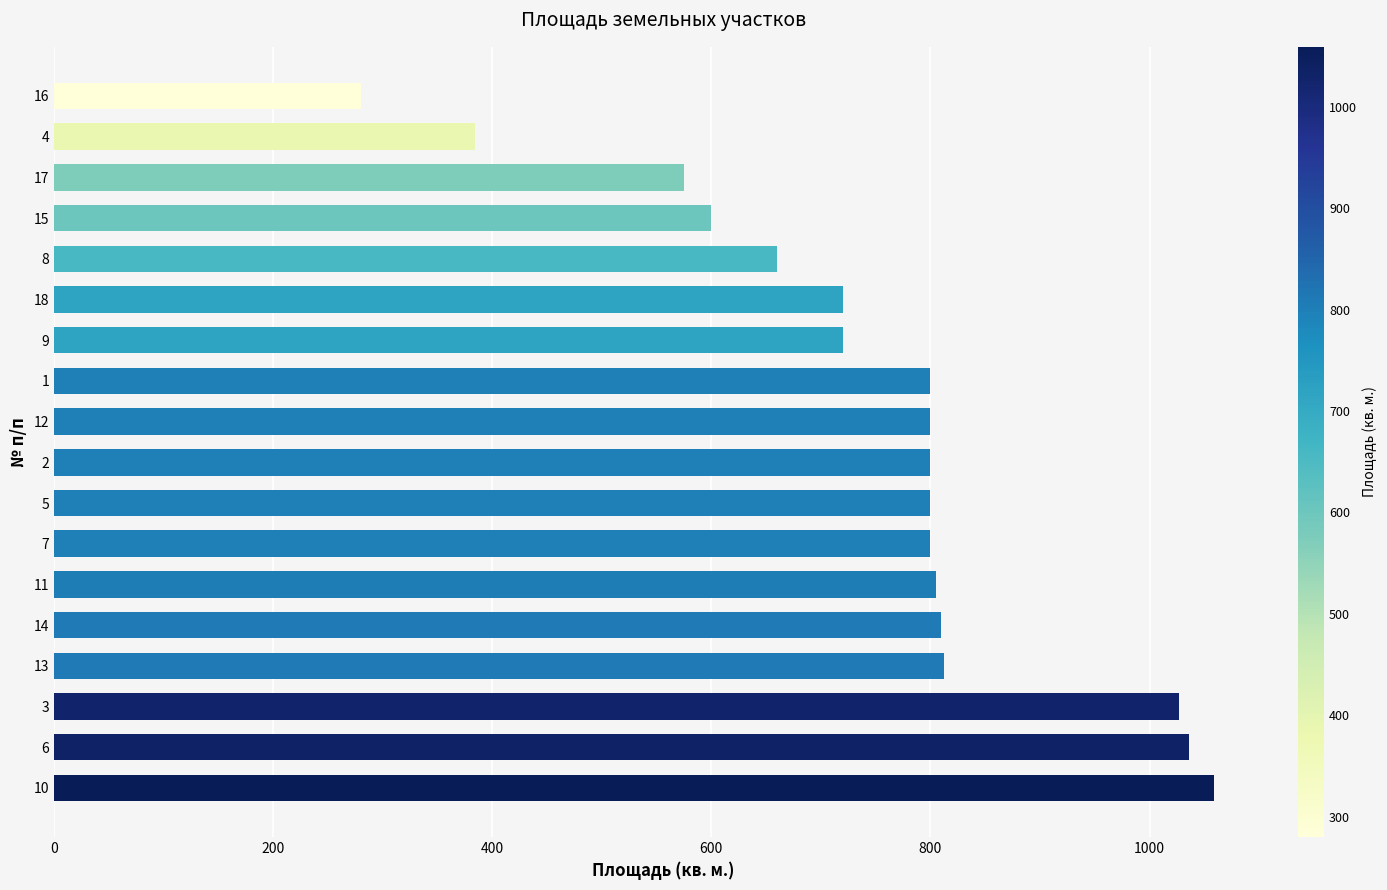

What value does the data have at 9?

720